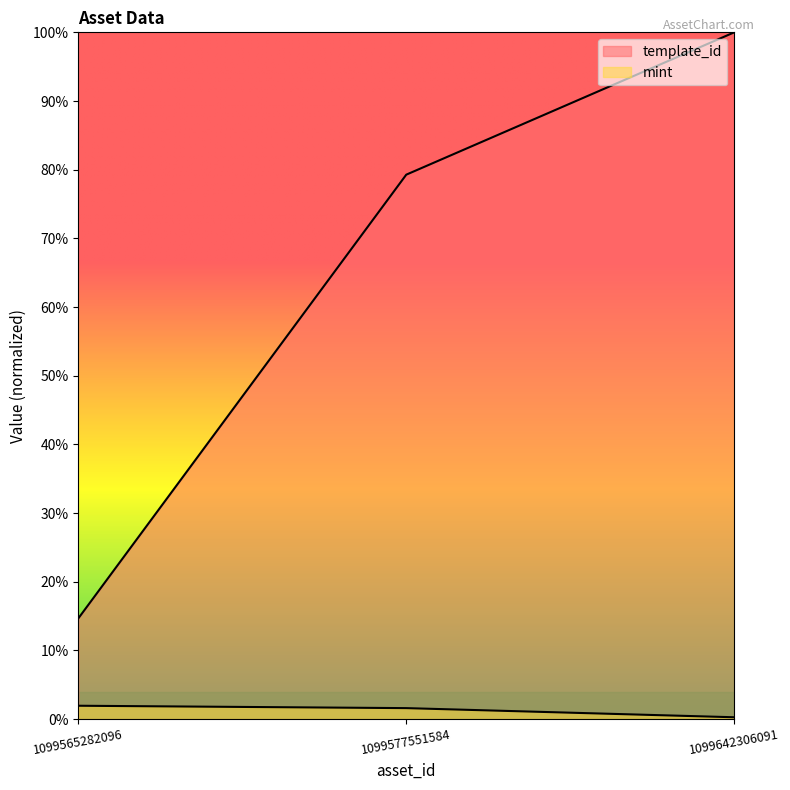

Is the value of template_id at 1099565282096 greater than the value of mint at 1099577551584?

Yes